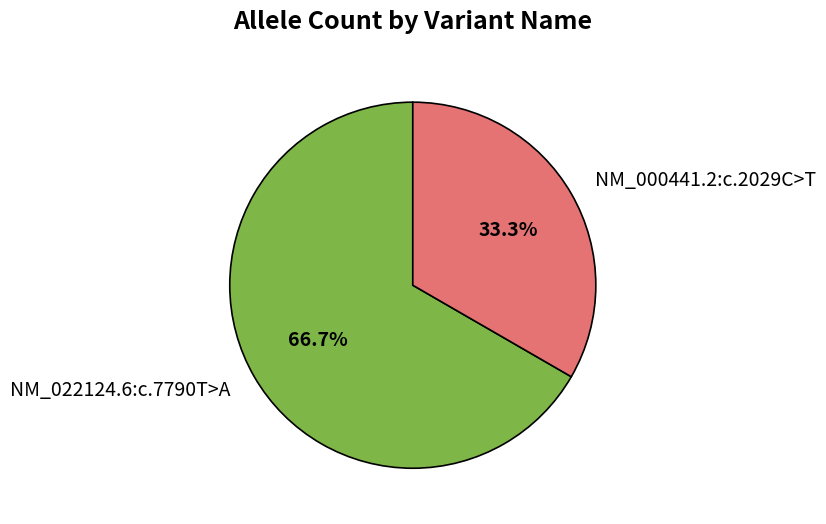

Is it true that NM_022124.6:c.7790T>A is 57% of the pie?

False